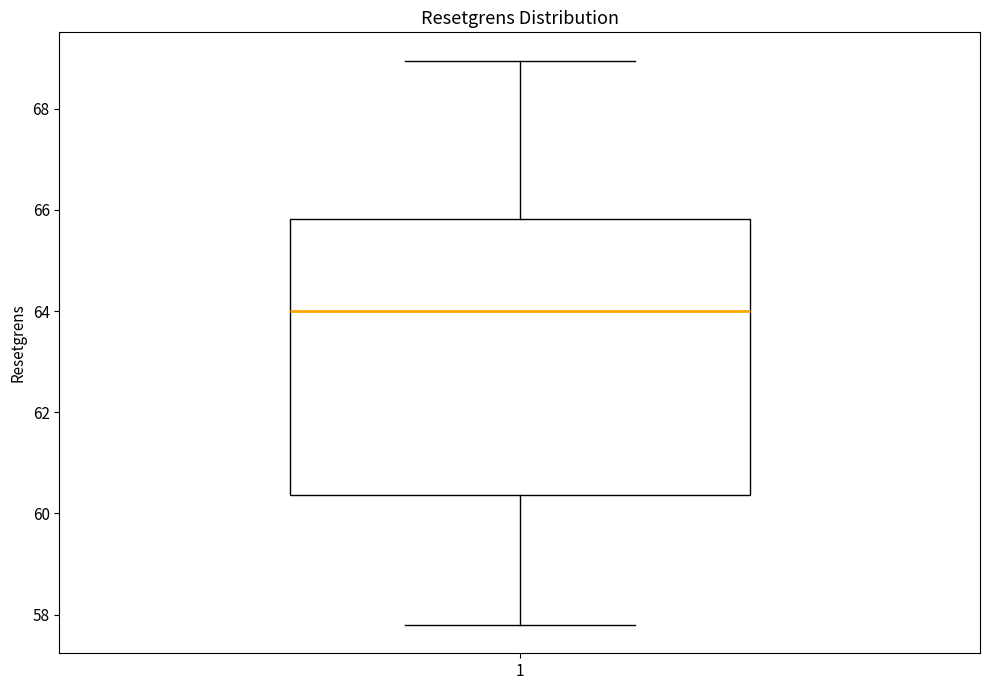

Read this box plot against the y-axis: the position of the median line, the range covered by the box, and the ends of both whiskers. The values are not printed on the chart, so give them approximately, as read against the axis.

median 64.0, box 60.4 to 65.8, whiskers 57.8 to 69.0